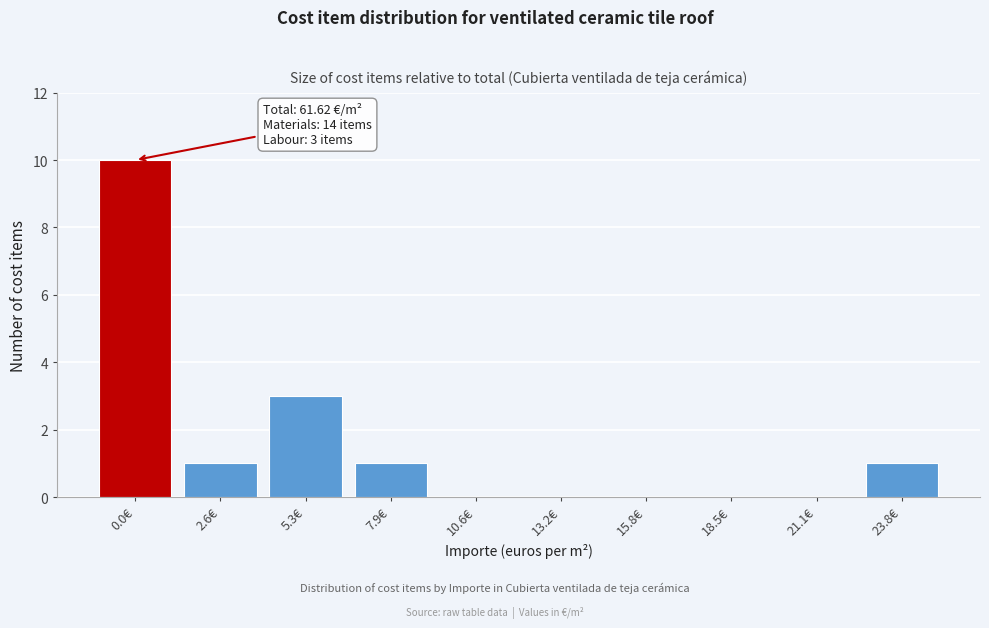

Reading right to left, transcribe all the data shown in this chart.

23.8€=1	21.1€=0	18.5€=0	15.8€=0	13.2€=0	10.6€=0	7.9€=1	5.3€=3	2.6€=1	0.0€=10